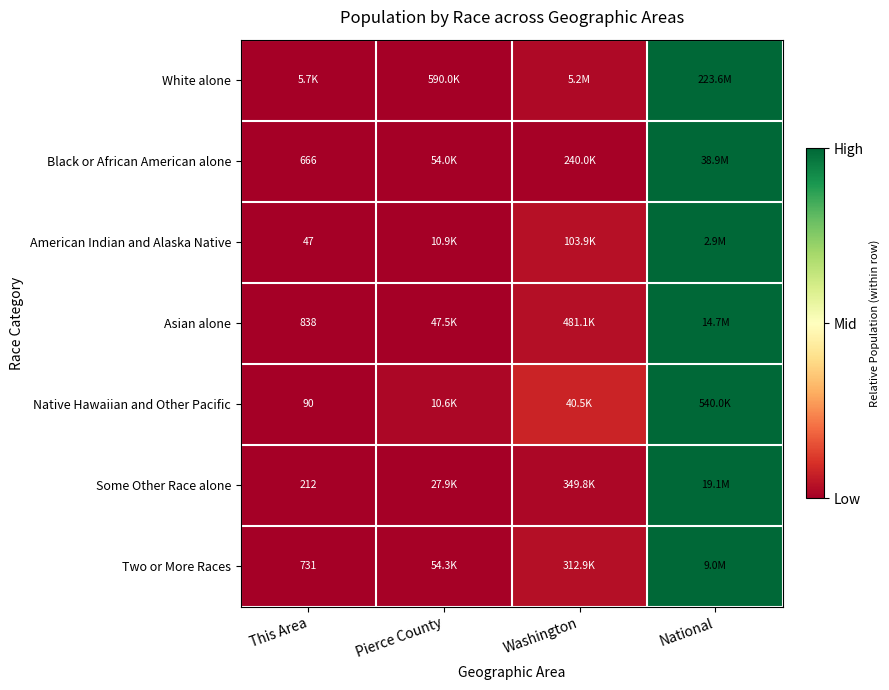

Is the value of American Indian and Alaska Native at National greater than the value of Two or More Races at National?

No